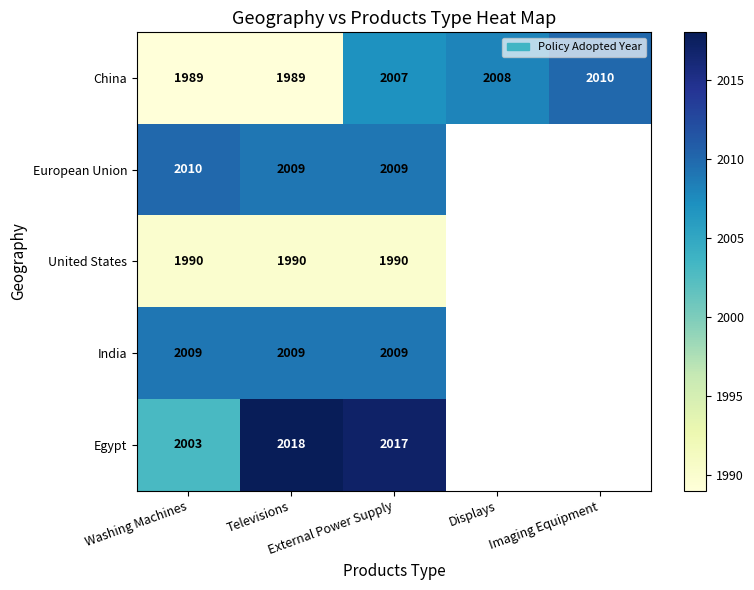

The value of United States at Televisions is 1235.9. True or false?

False